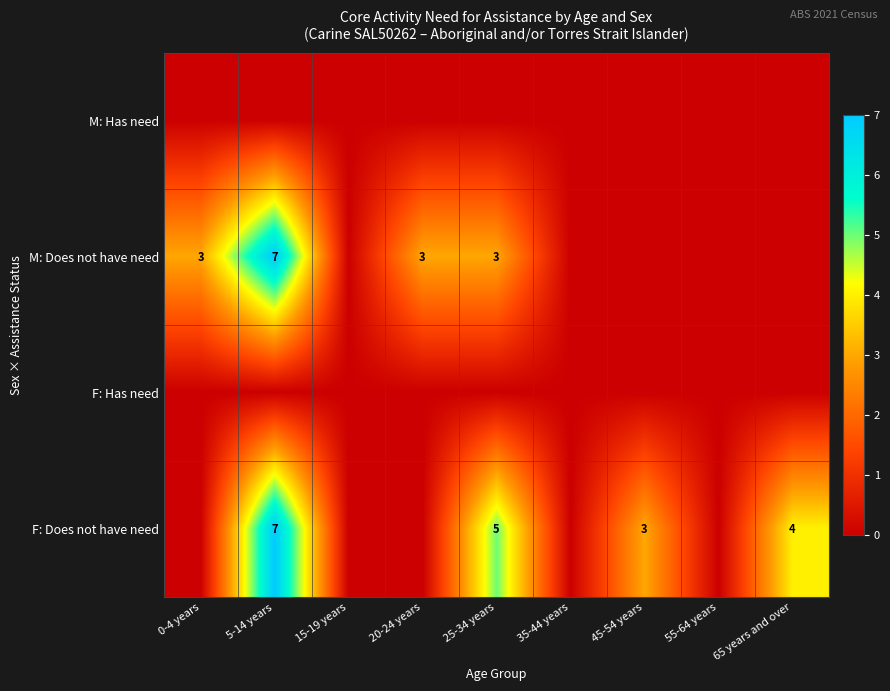

Between 15-19 years and 25-34 years, which series saw the biggest shift?

F: Does not have need